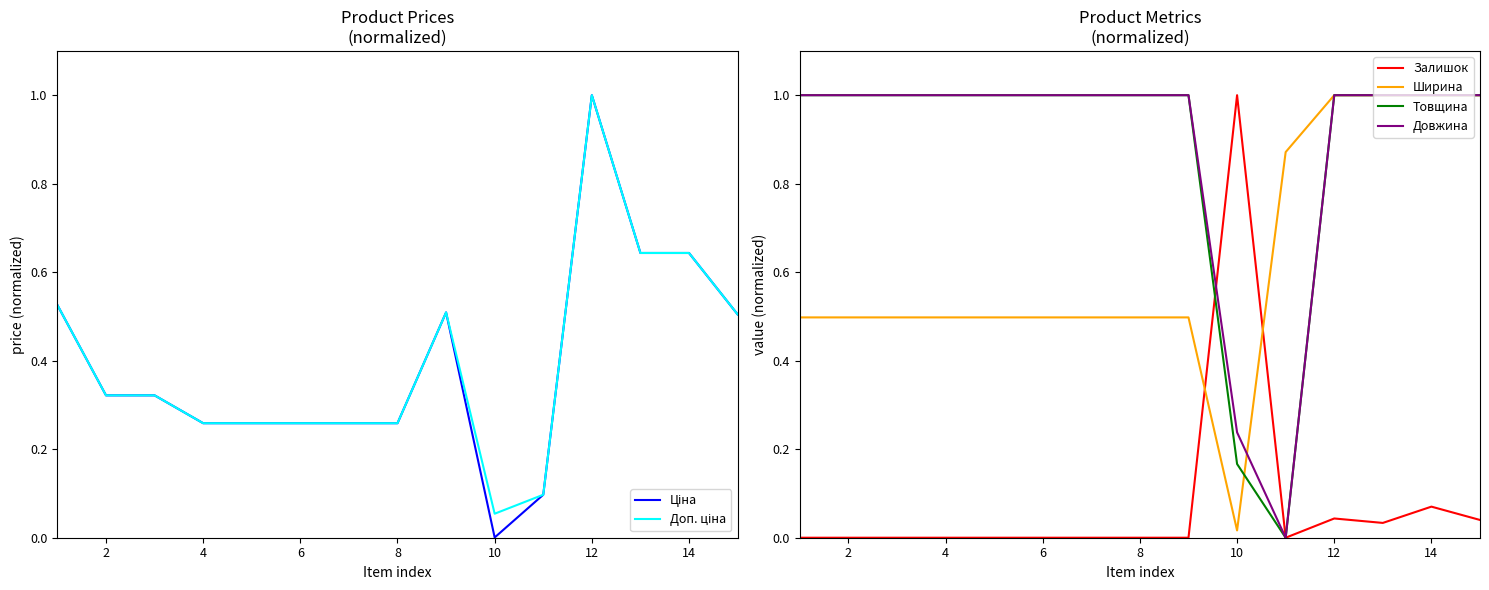

What is the highest value of the Довжина series?

1.0